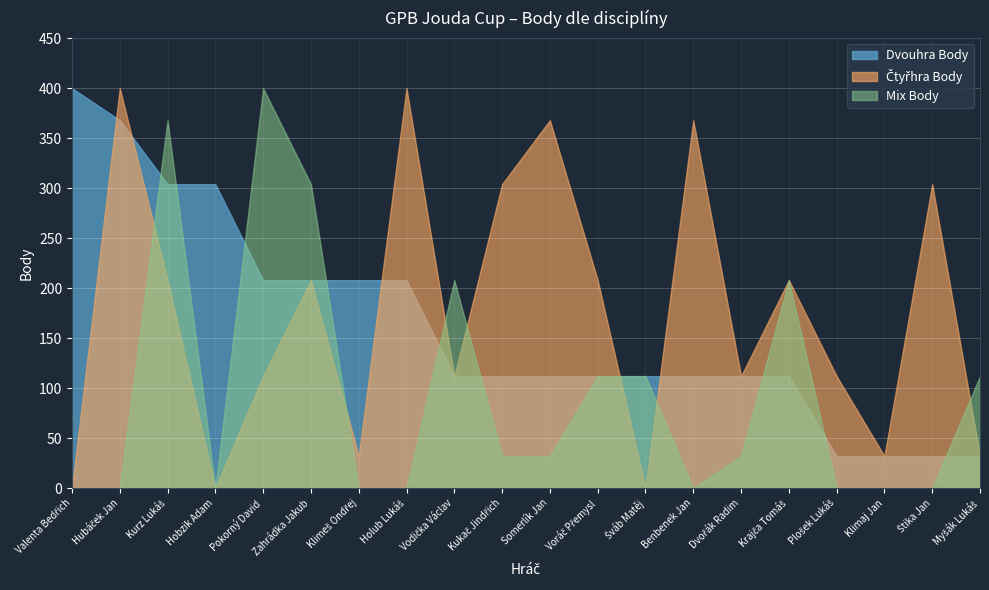

Where do Čtyřhra Body and Dvouhra Body first cross each other?

Valenta Bedřich and Hubáček Jan